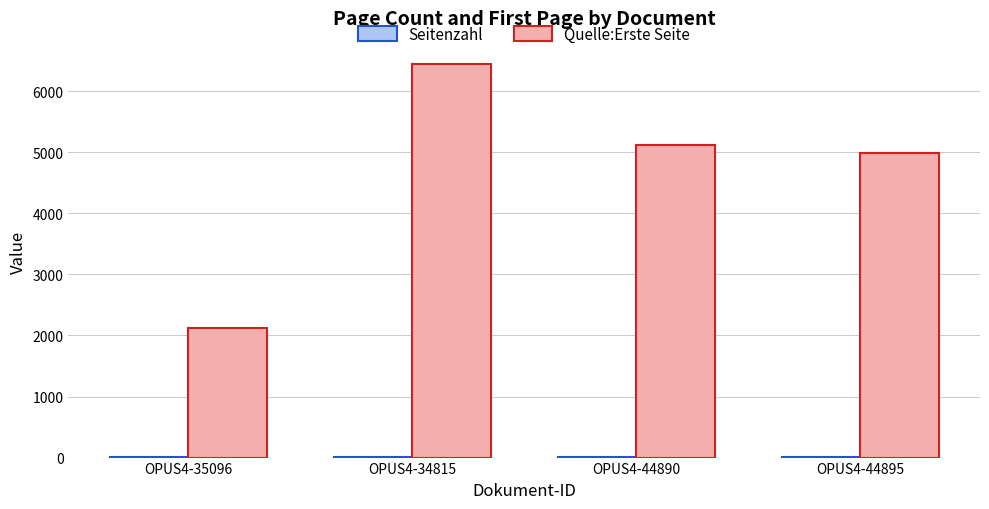

What is the maximum value shown in the chart?

6436